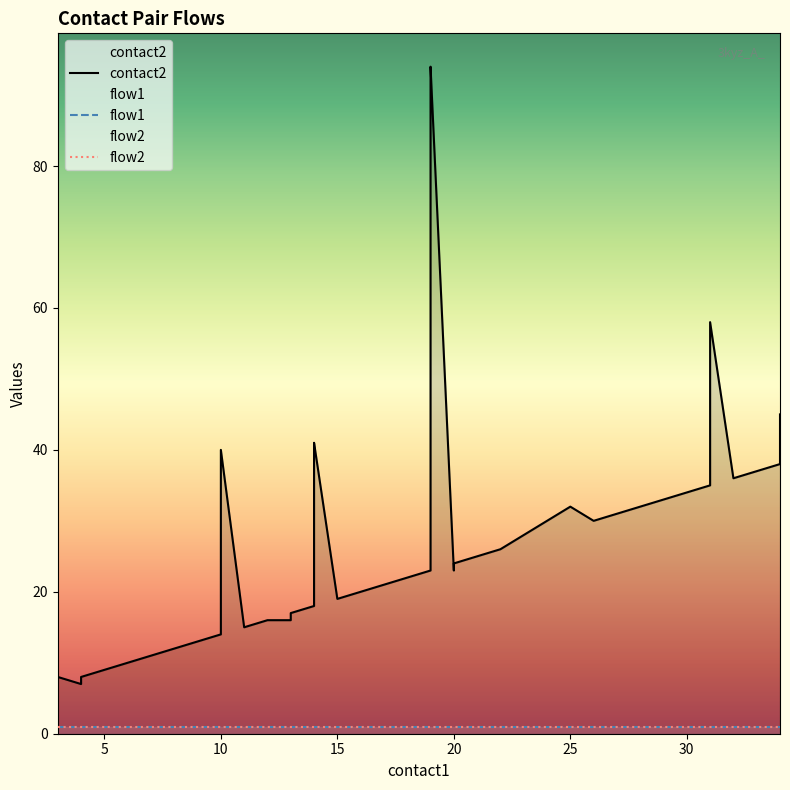

True or false: flow1 and contact2 intersect in this chart.

False